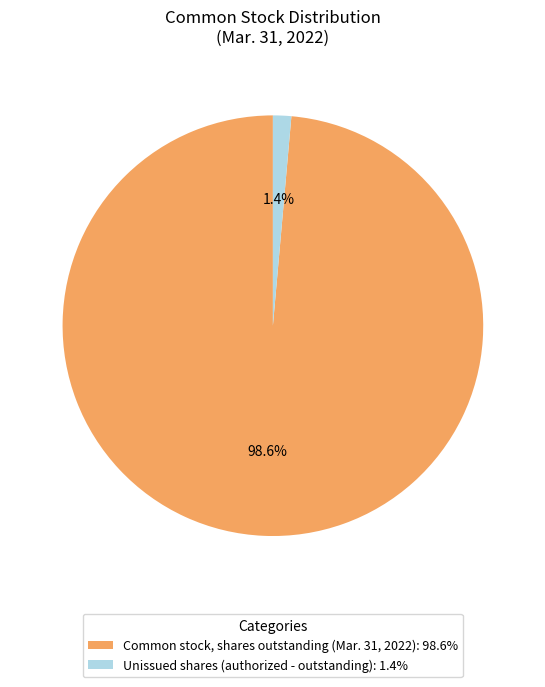

Rank the categories by value from highest to lowest.

Common stock, shares outstanding (Mar. 31, 2022): 98.6%, Unissued shares (authorized - outstanding): 1.4%